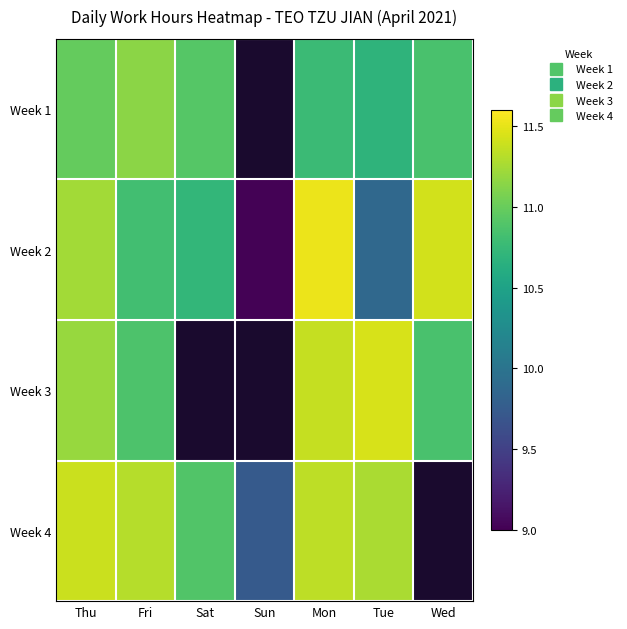

At which label is Week 4 closest to 10?

Sun